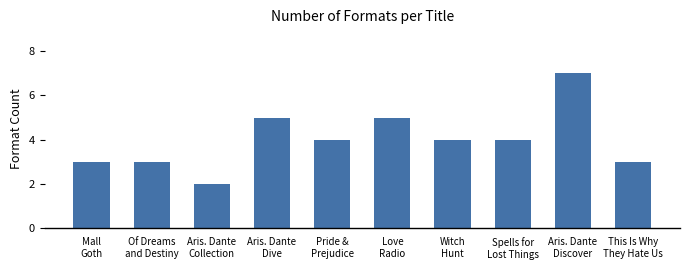

What is the value of the 10th bar from the left?

3